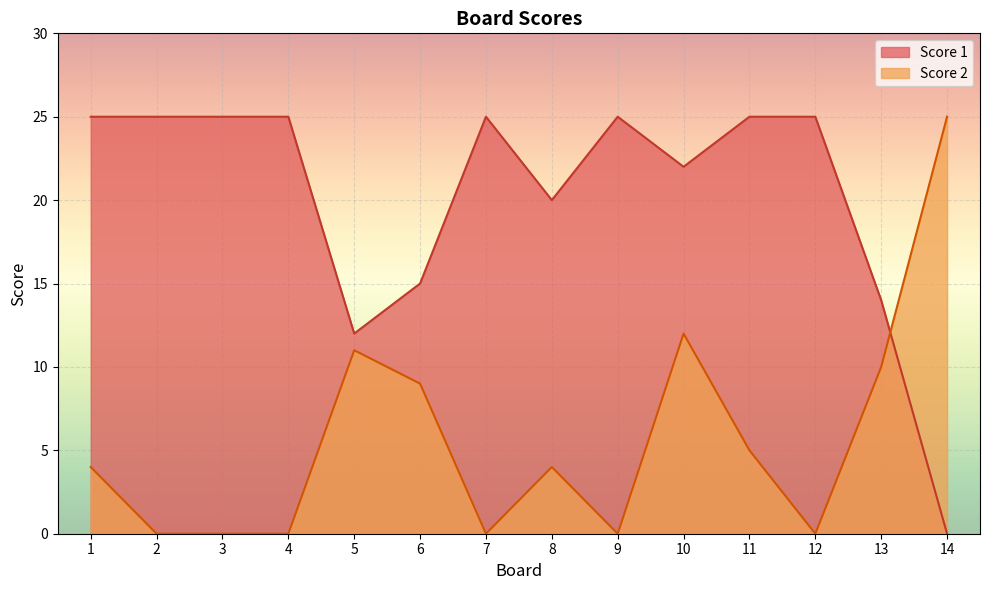

What is the difference between the maximum and second lowest values in the Score 1 series?

13